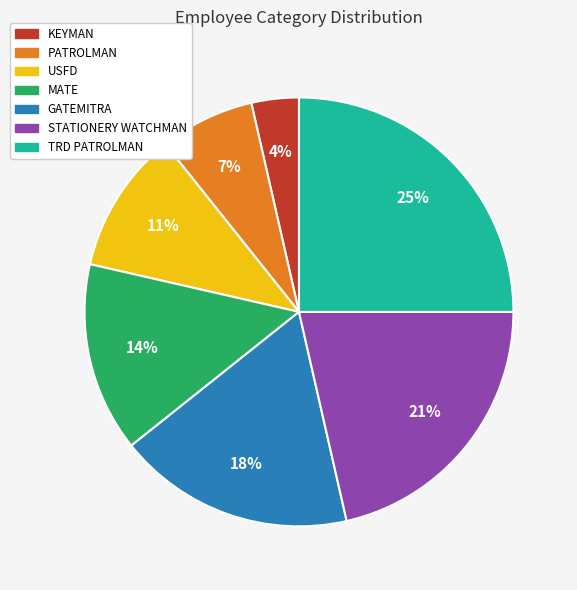

Rank the categories by value from lowest to highest.

KEYMAN, PATROLMAN, USFD, MATE, GATEMITRA, STATIONERY WATCHMAN, TRD PATROLMAN